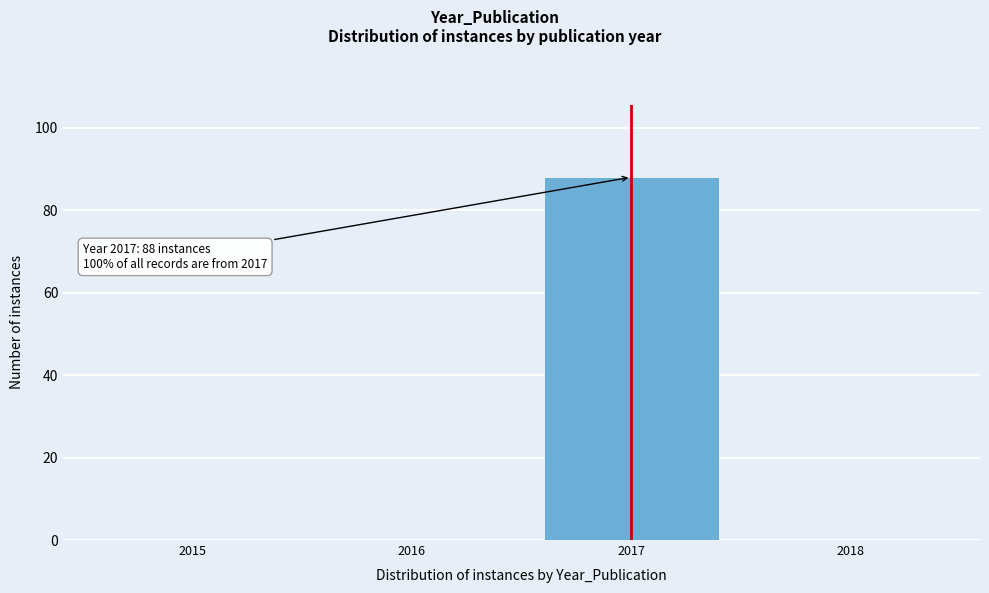

Reading left to right, what are all the values shown in this chart?

2015=0	2016=0	2017=88	2018=0